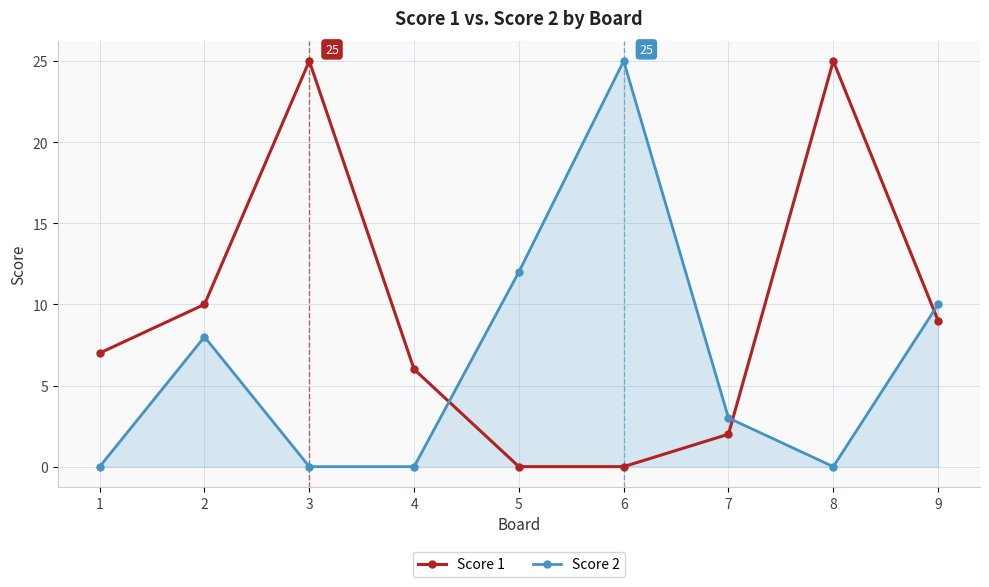

Between which two adjacent categories do Score 2 and Score 1 first intersect?

4 and 5